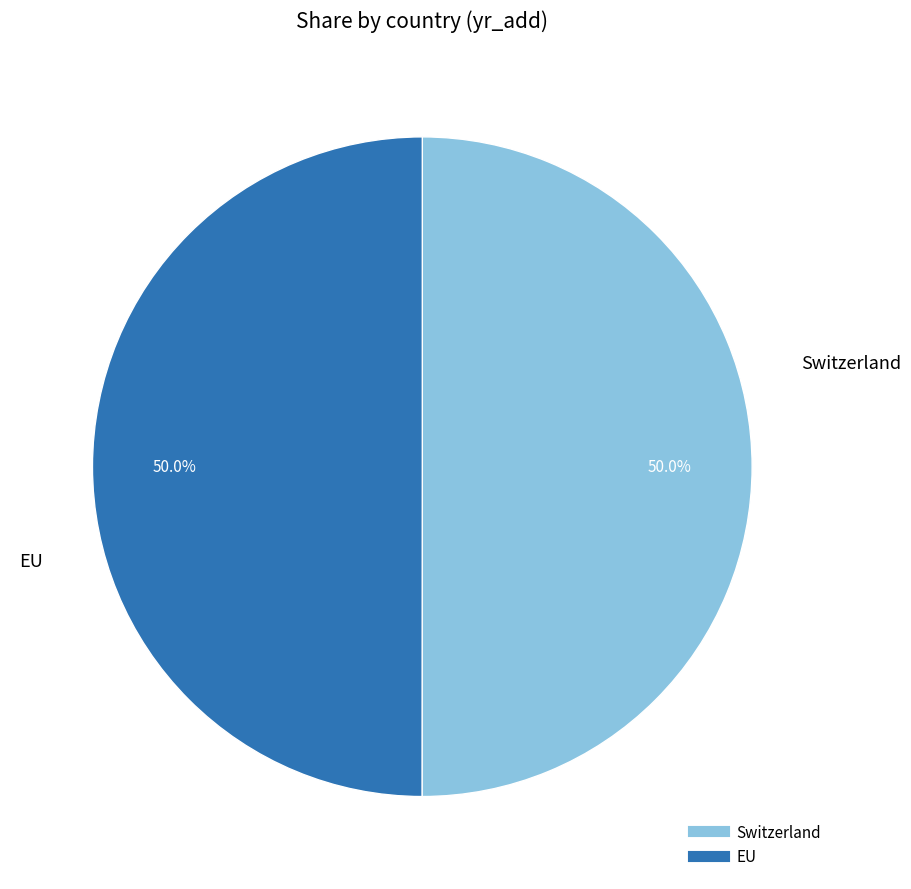

To the nearest percent, what is the combined percentage of EU and Switzerland?

100%